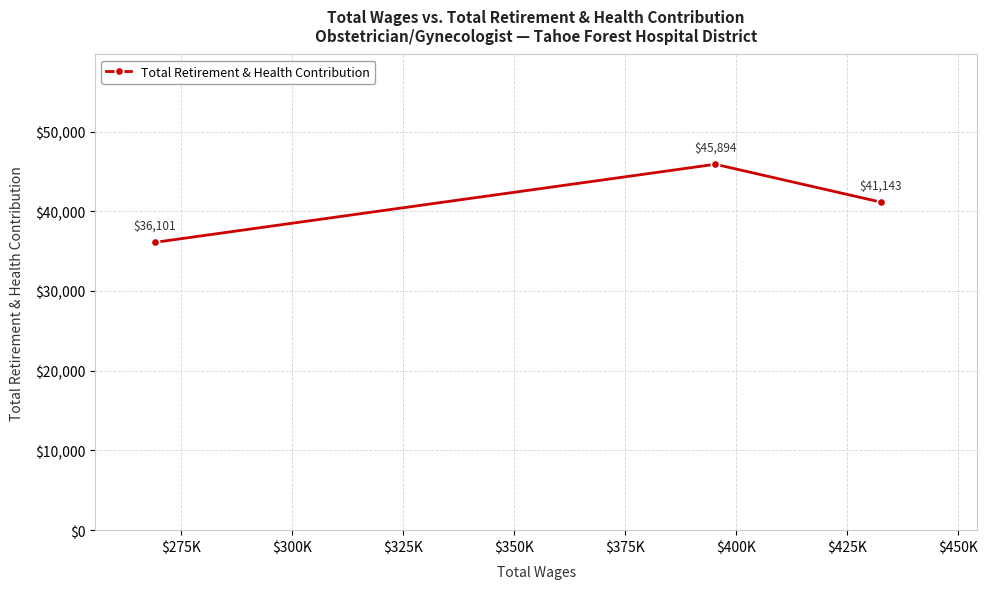

What is the difference between the maximum and minimum values?

9793